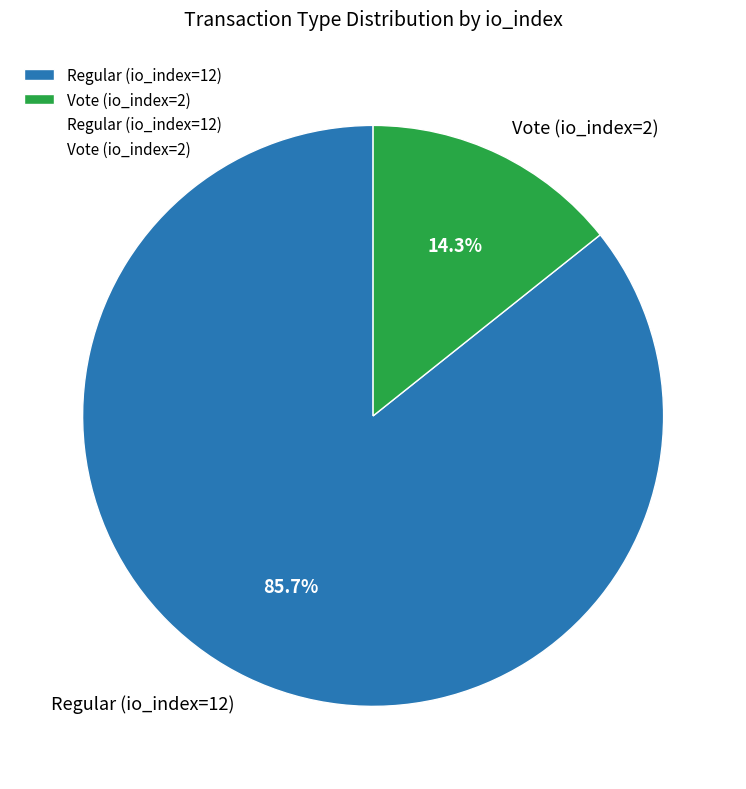

Count the number of slices in the pie.

2